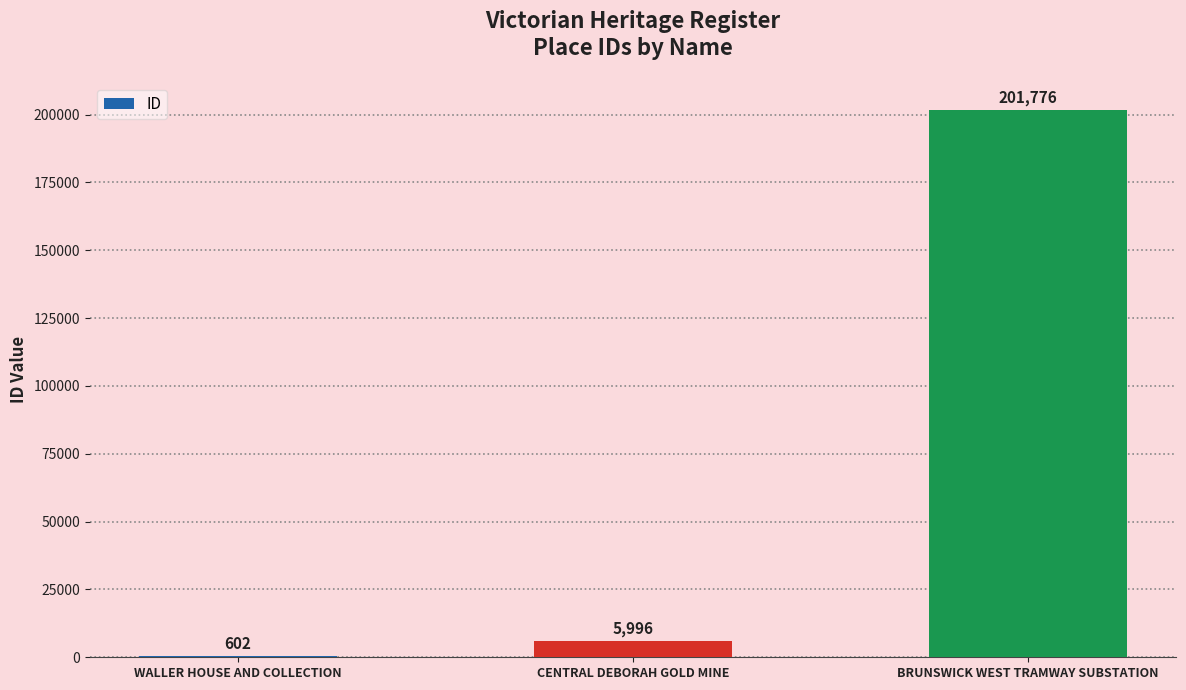

At which category does the chart reach its peak across all series?

BRUNSWICK WEST TRAMWAY SUBSTATION